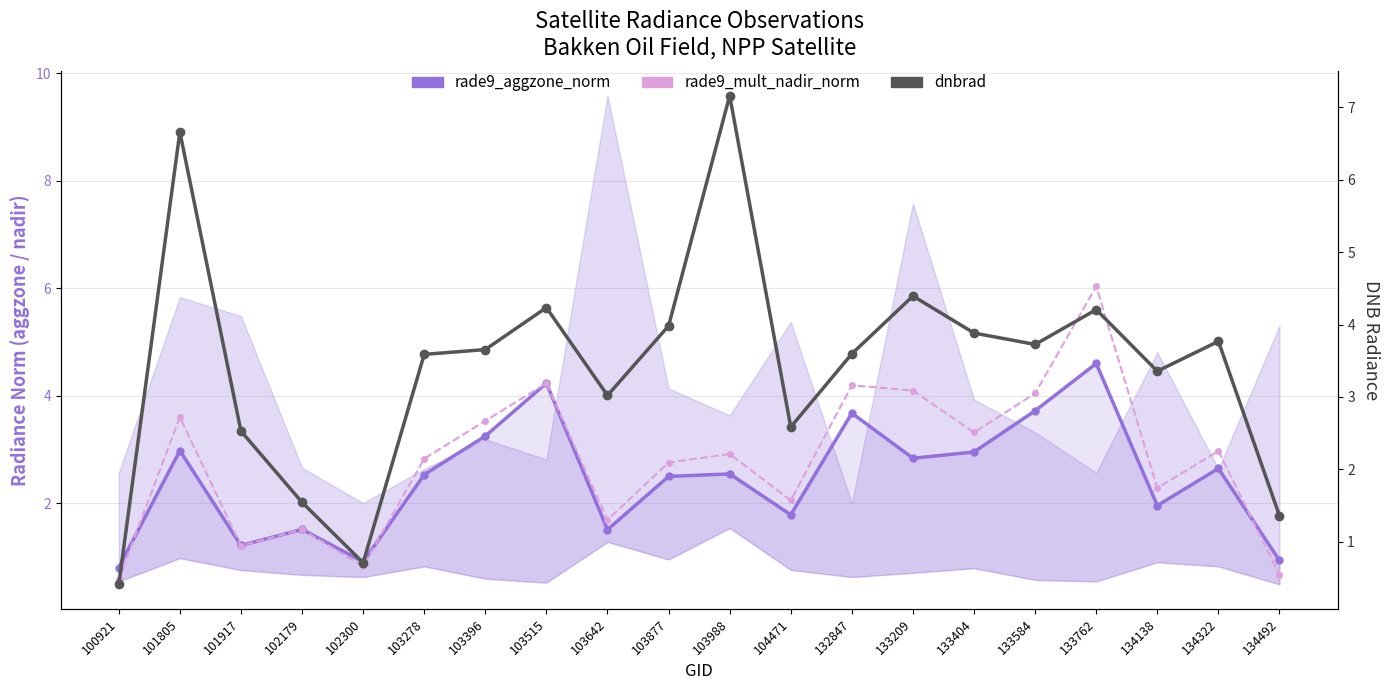

What is the difference between the second highest and second lowest values in the dnbrad series?

6.0